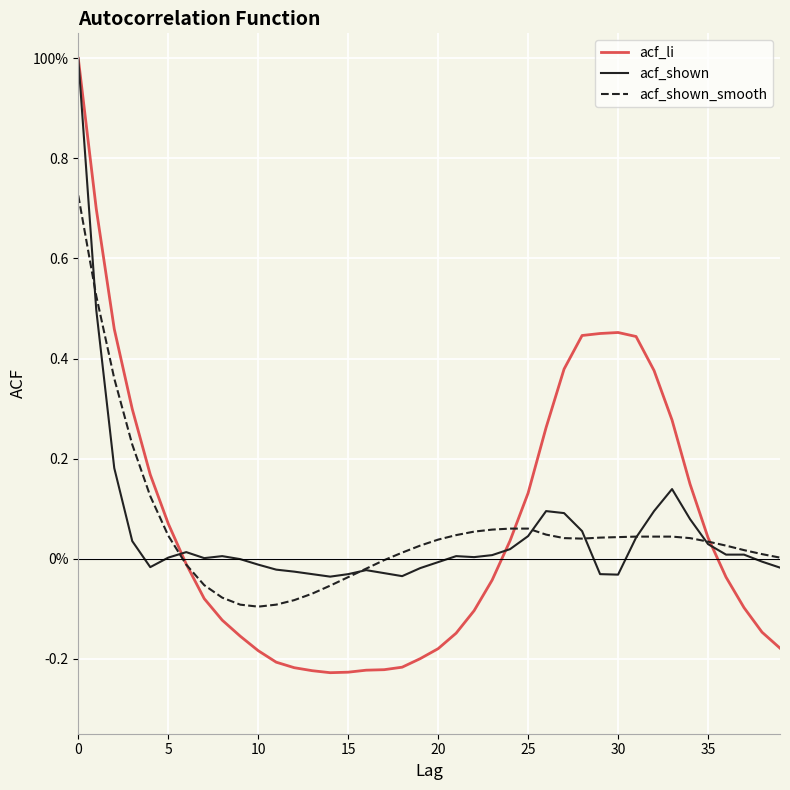

Where is the first local maximum for acf_li?

30